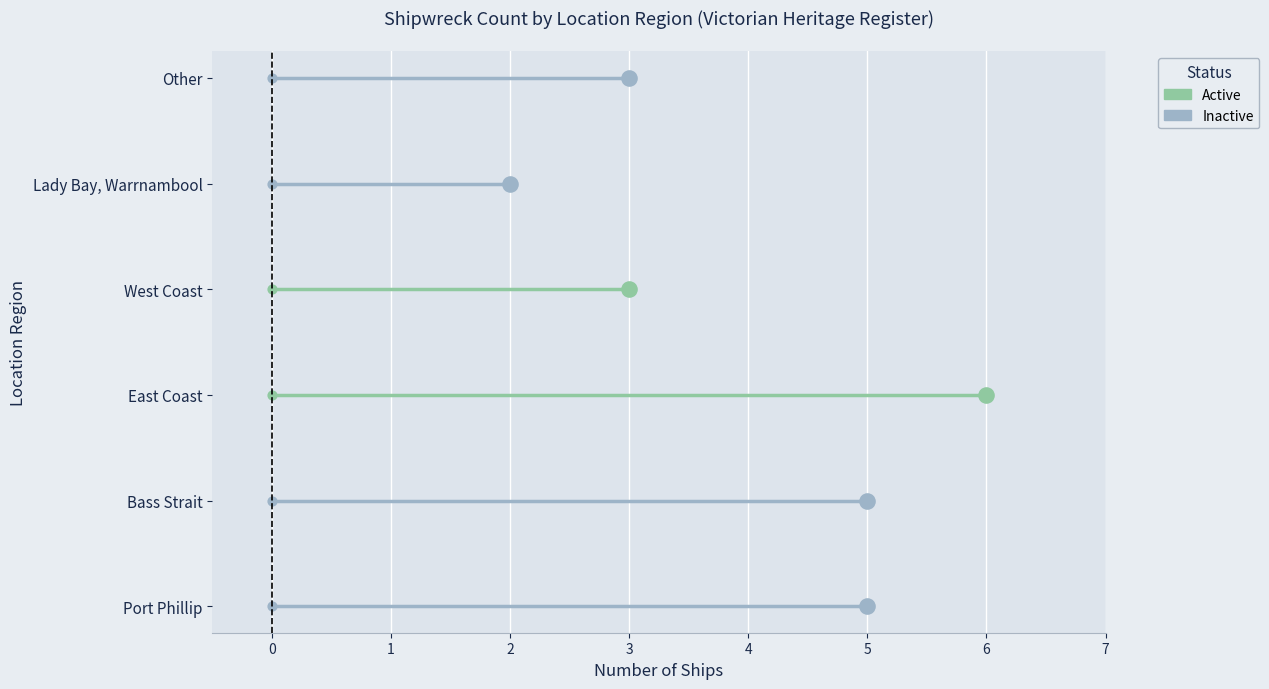

Which has a higher value, Port Phillip or East Coast?

East Coast